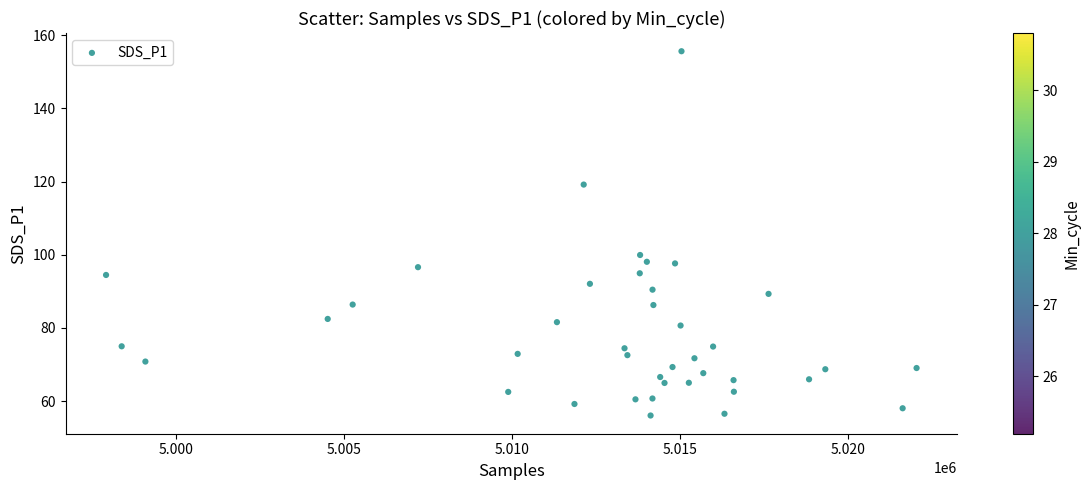

What is the range of X values (max minus min)?

24130.0